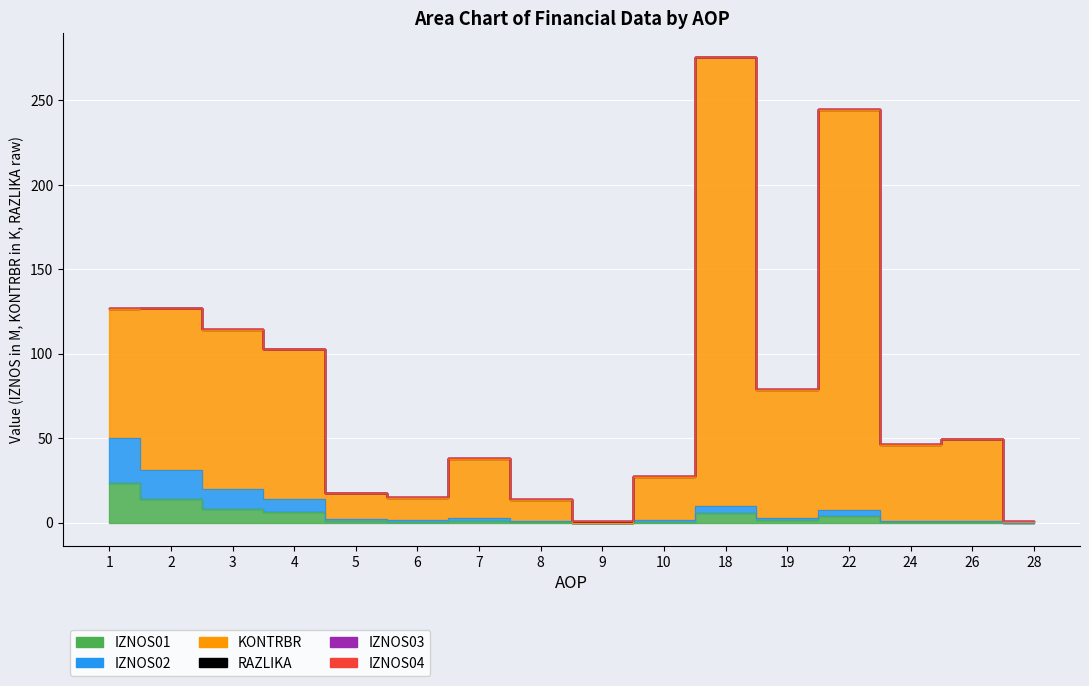

Rank the categories by IZNOS02 value from lowest to highest.

28, 9, 8, 26, 24, 6, 10, 5, 19, 7, 22, 18, 4, 3, 2, 1